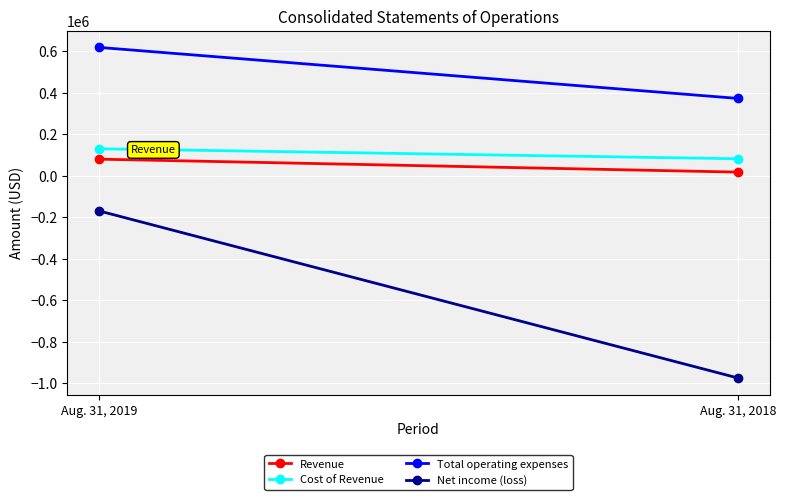

At which category does the chart reach its minimum across all series?

Aug. 31, 2018